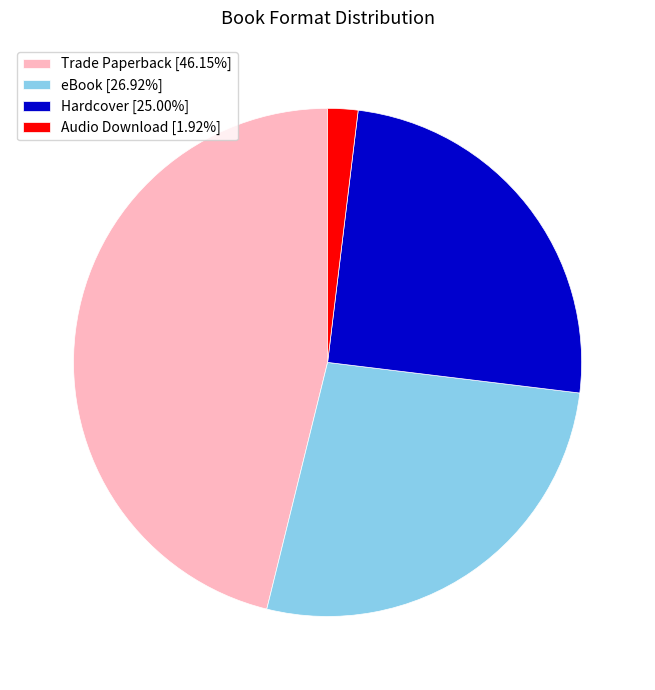

Which has a higher value, Audio Download or Trade Paperback?

Trade Paperback